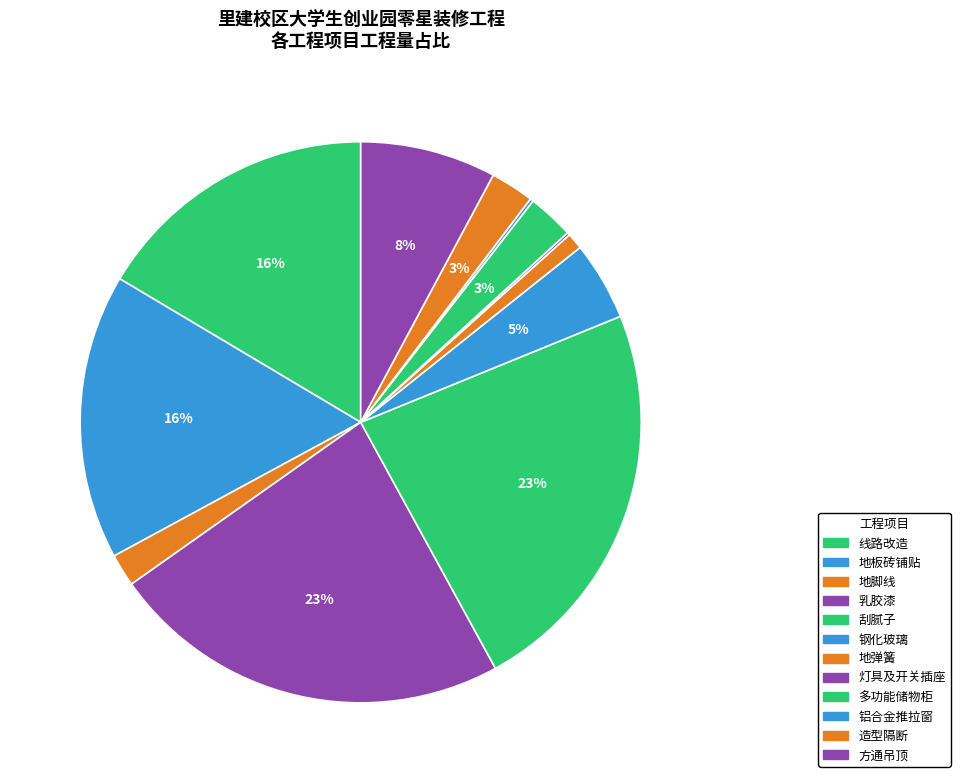

To the nearest percent, what percentage of the pie is 多功能储物柜?

3%